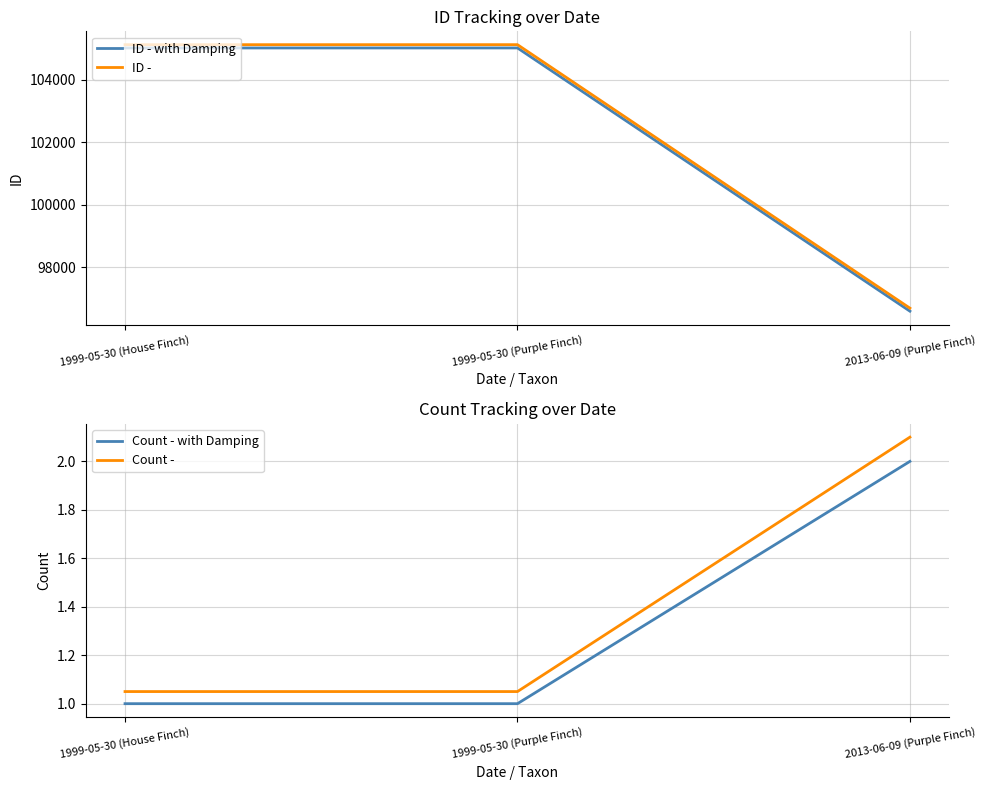

What is the label of the 2nd point from the left?

1999-05-30 (Purple Finch)